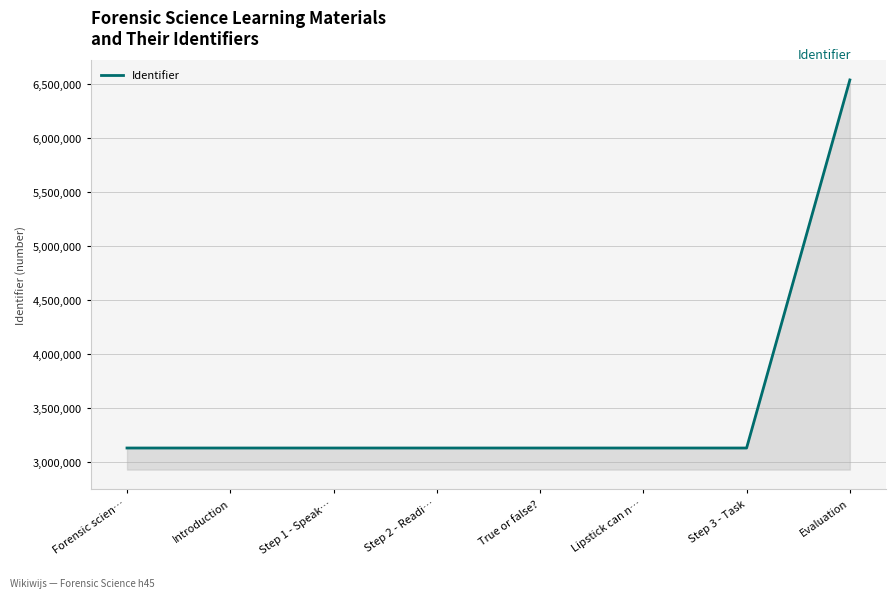

How many lines are shown in the chart?

1